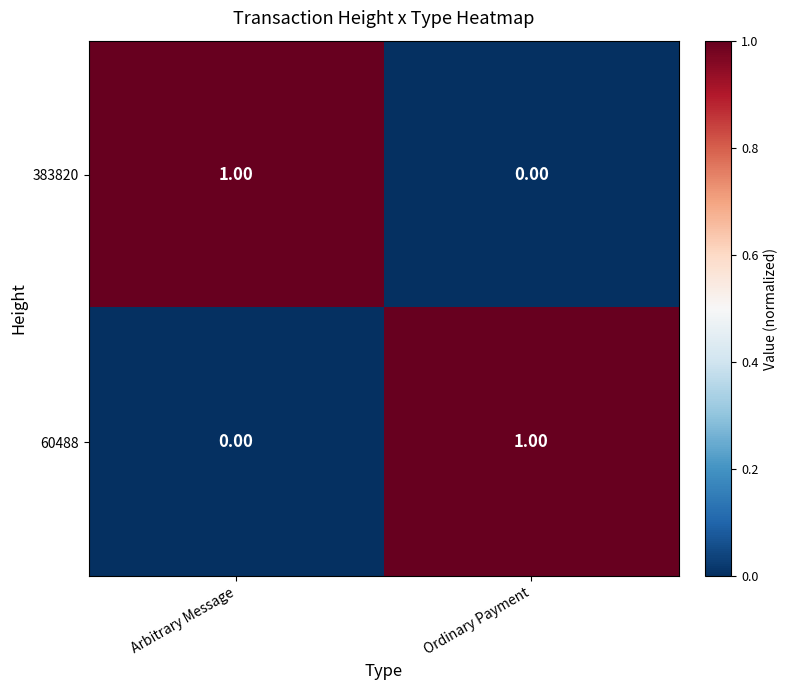

Which category has the highest value in the 383820 series?

Arbitrary Message